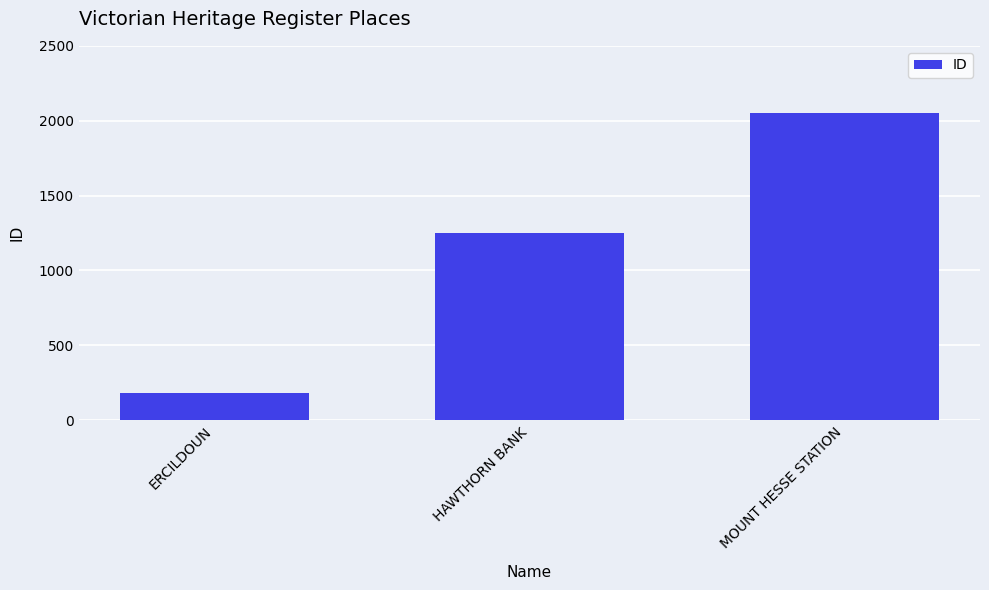

What is the difference between the maximum and minimum values?

1869